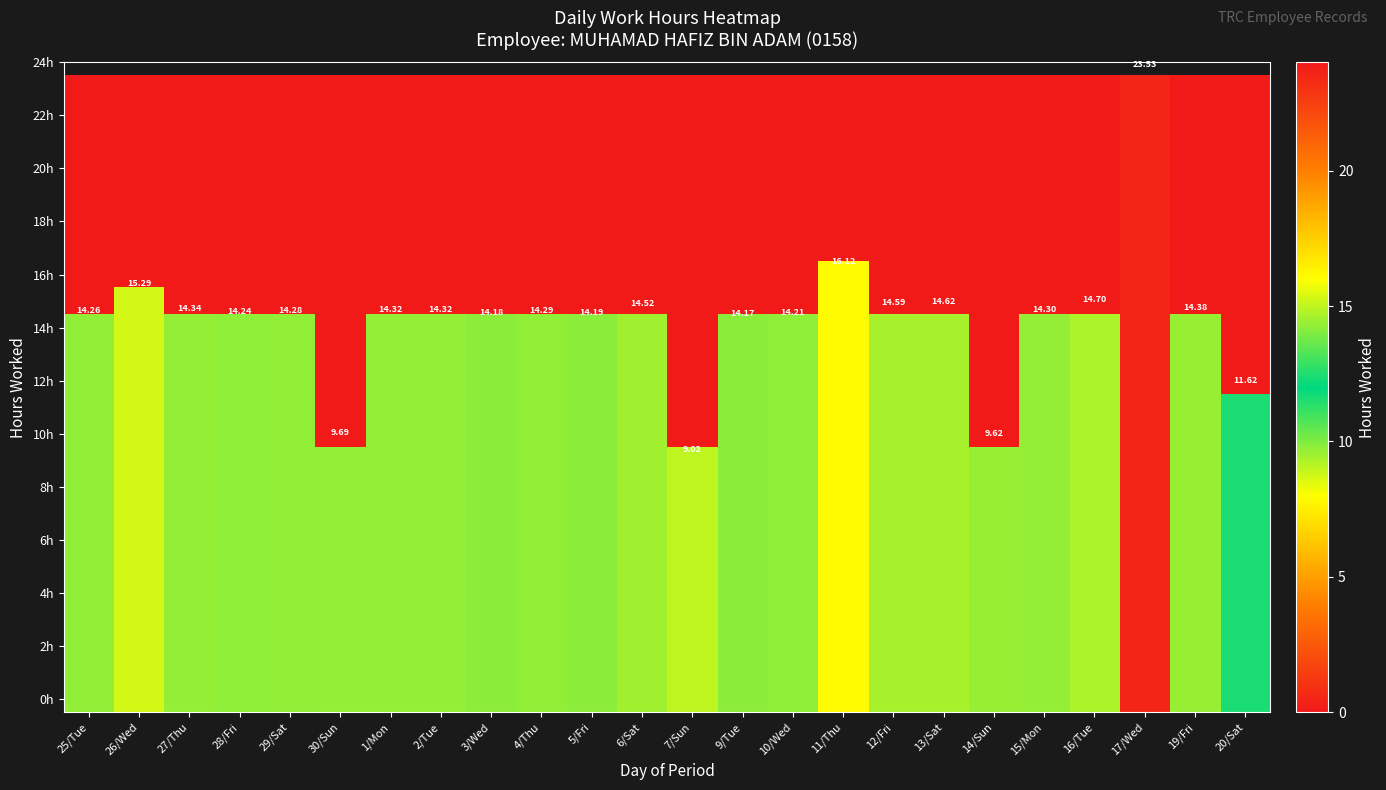

Which series has the largest total across all categories?

0h